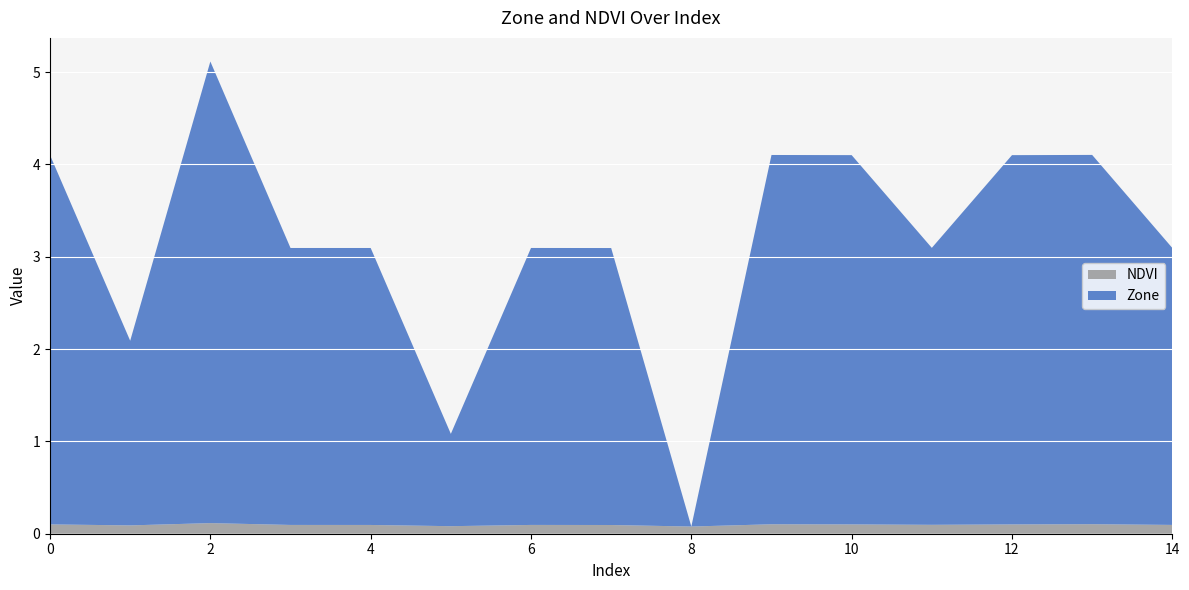

Reading right to left, list all the values displayed in this chart.

Zone: 3.0	4.0	4.0	3.0	4.0	4.0	0.0	3.0	3.0	1.0	3.0	3.0	5.0	2.0	4.0
NDVI: 0.1	0.1	0.1	0.1	0.1	0.1	0.1	0.1	0.1	0.1	0.1	0.1	0.1	0.1	0.1